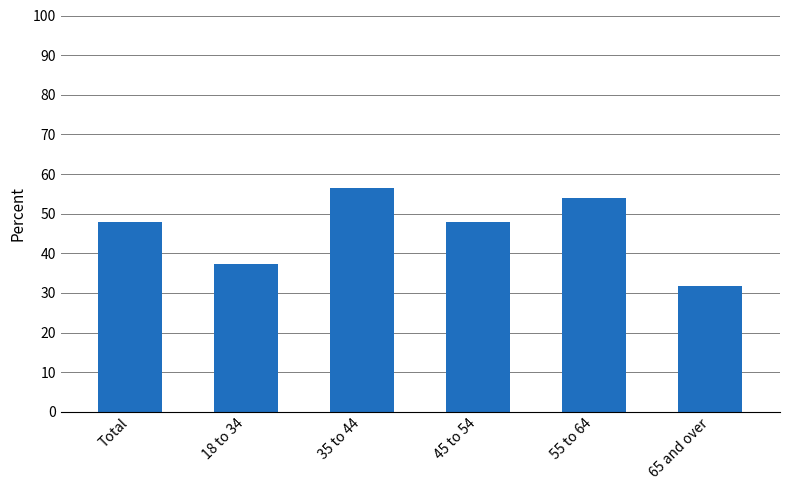

How many bars are there in total?

6